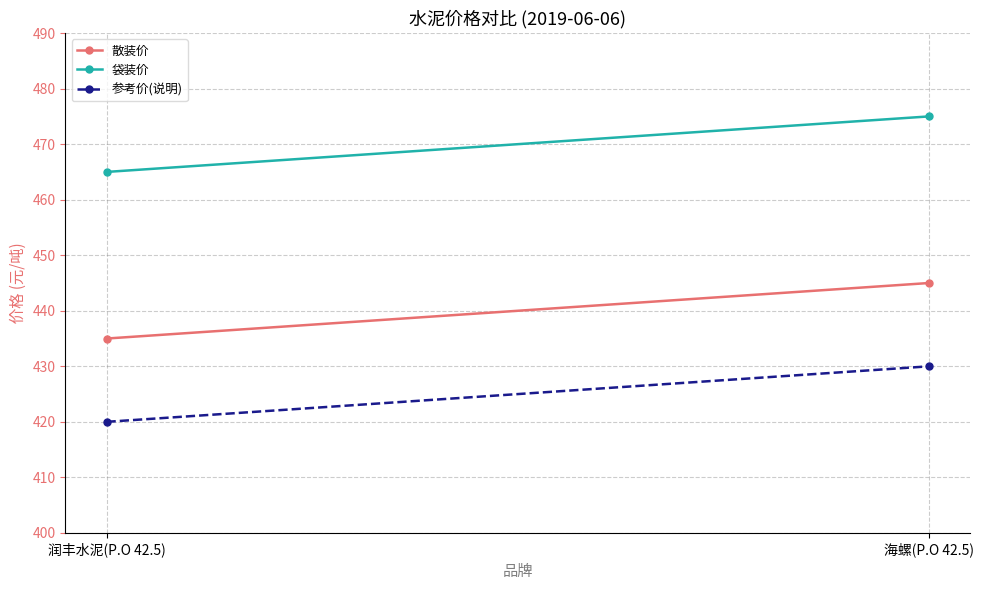

What is the label of the 1st point from the left?

润丰水泥(P.O 42.5)